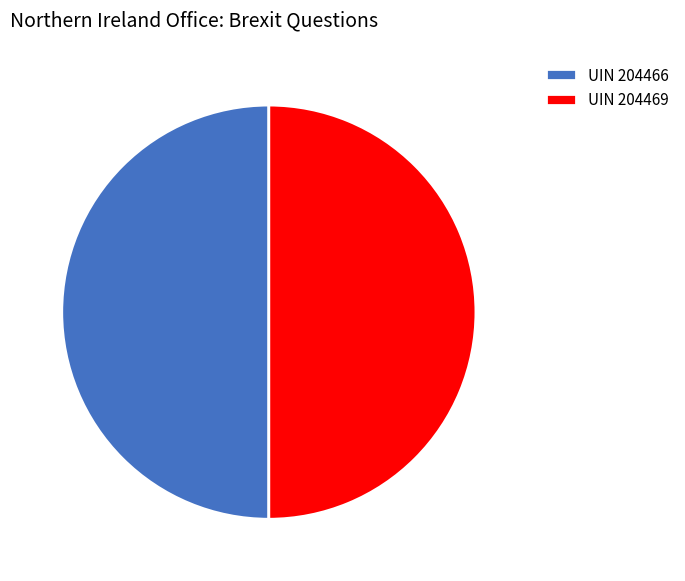

How many slices are in this pie chart?

2